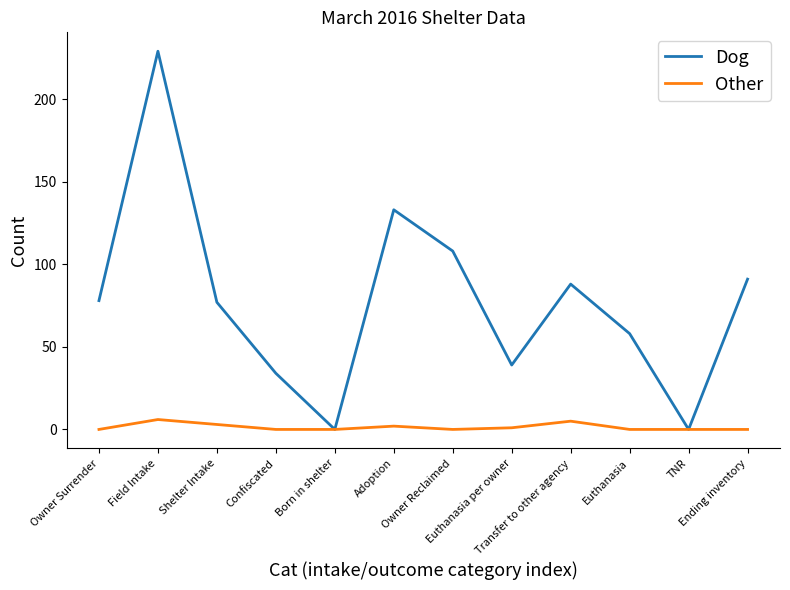

What is the sum of the Dog values at Owner Surrender and Confiscated?

112